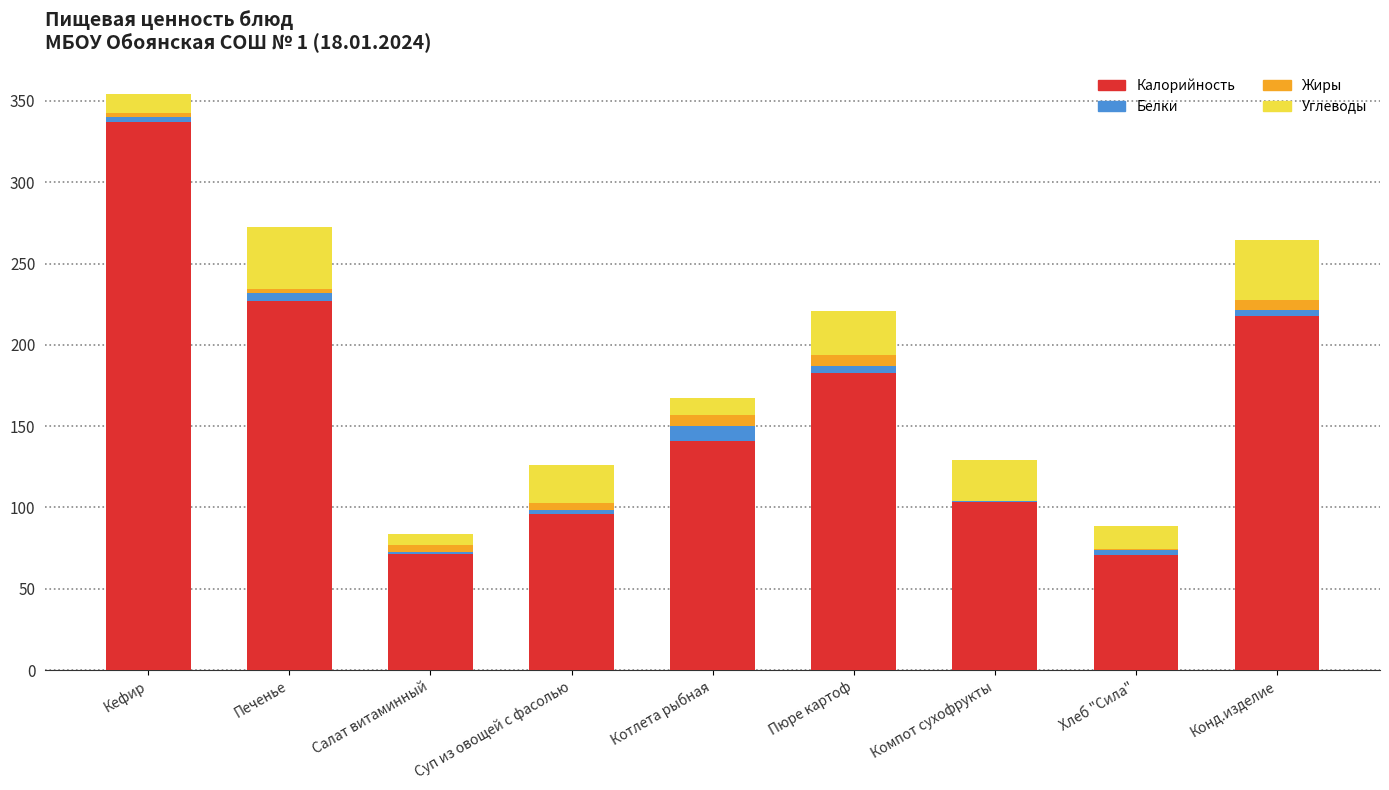

What is the maximum value for Калорийность?

337.0